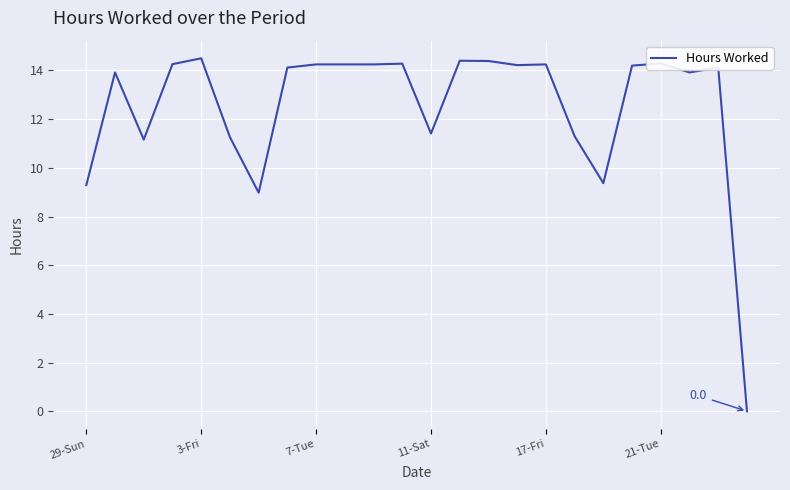

What is the greatest value displayed?

14.5